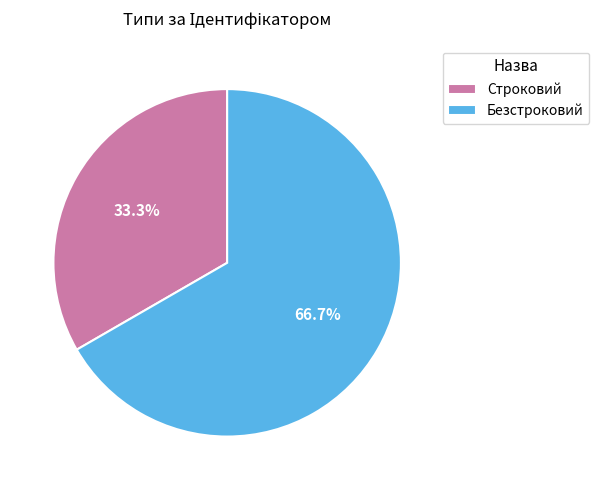

To the nearest percent, what portion does Строковий represent?

33%